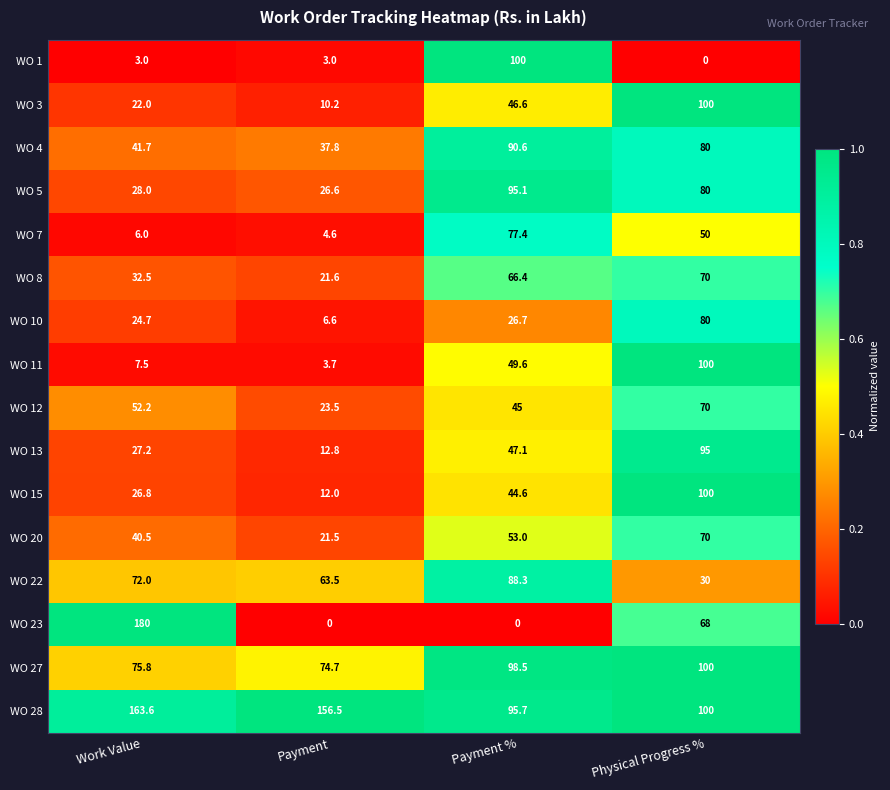

What is the approximate value of WO 23 at Physical Progress %?

68.0